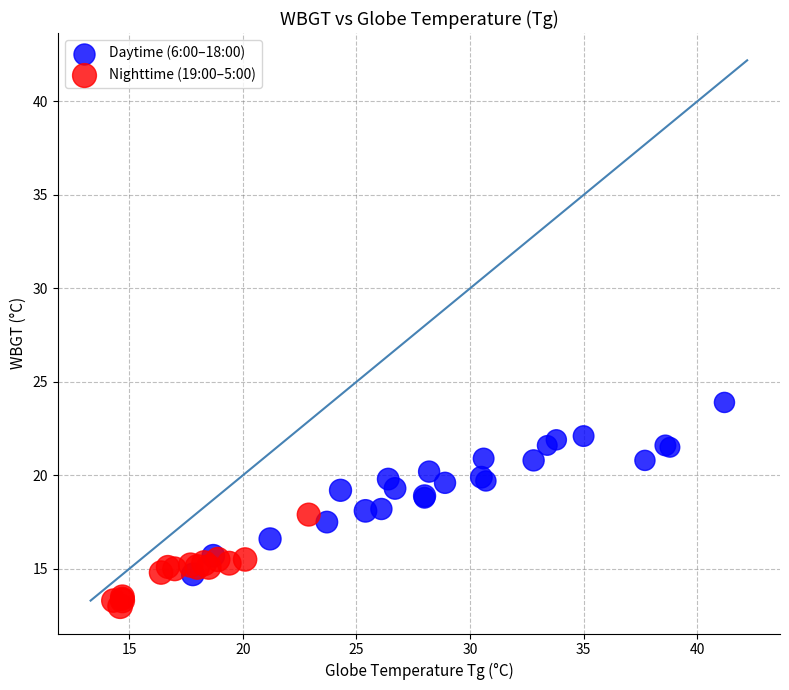

Which series reaches the minimum Y coordinate?

Nighttime (19:00–5:00)